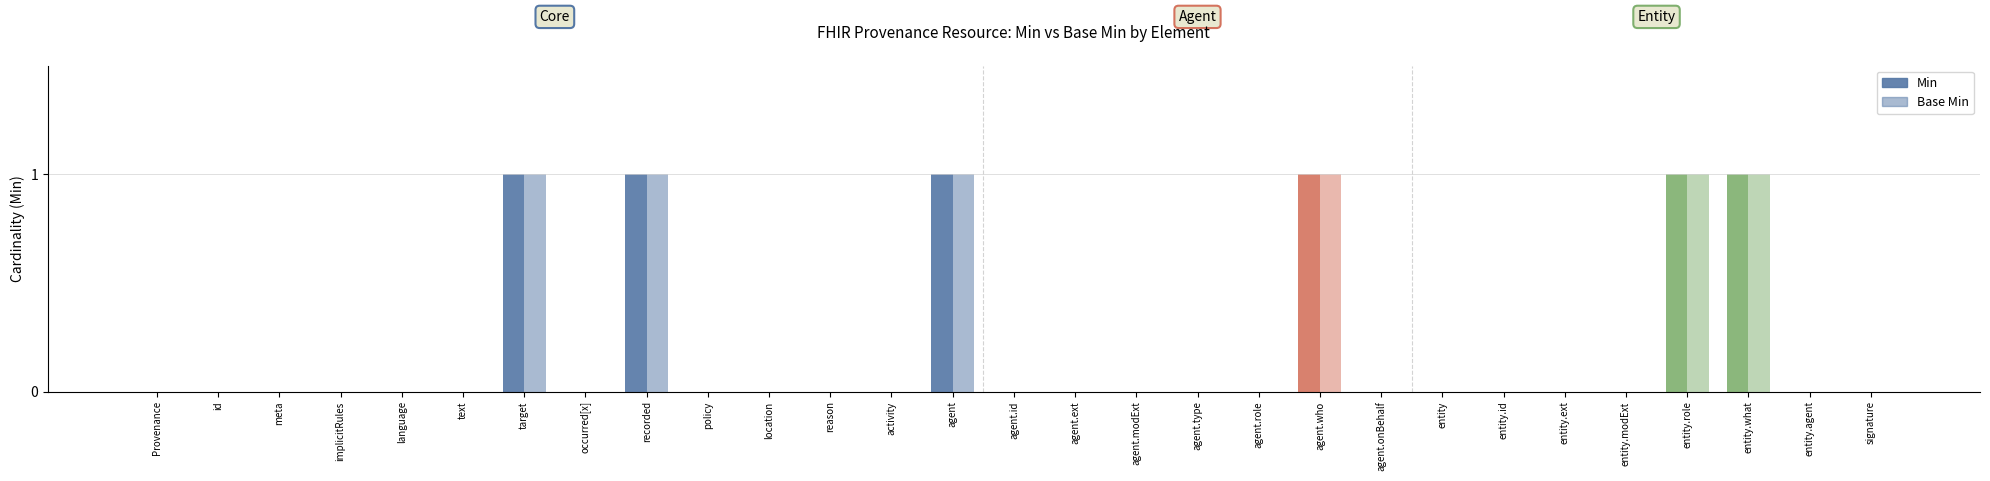

Are the bars horizontal?

No